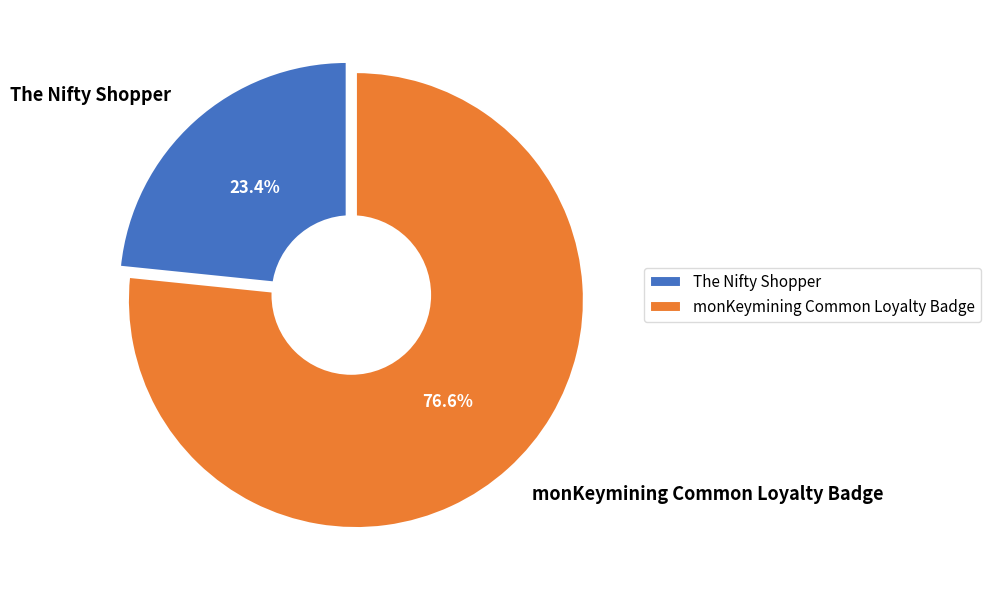

Is there a majority slice in this chart?

Yes